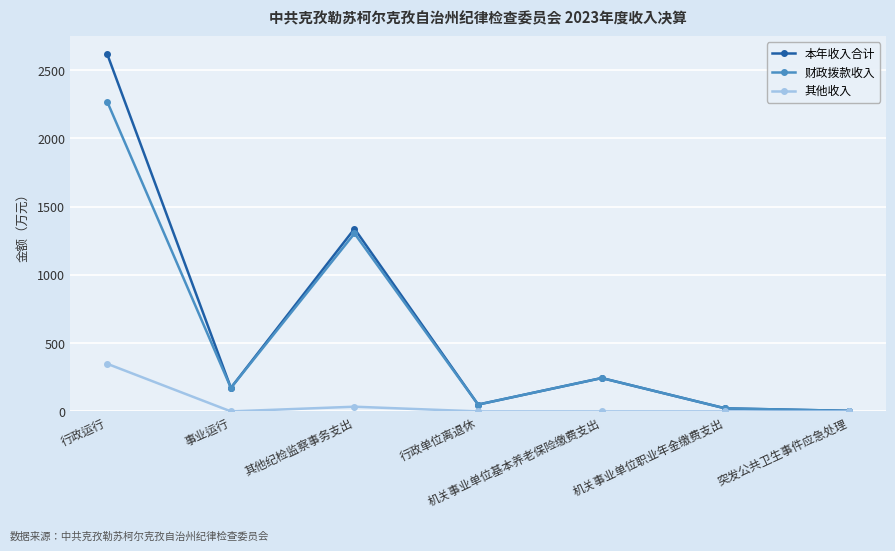

What is the label of the 4th point from the left?

行政单位离退休